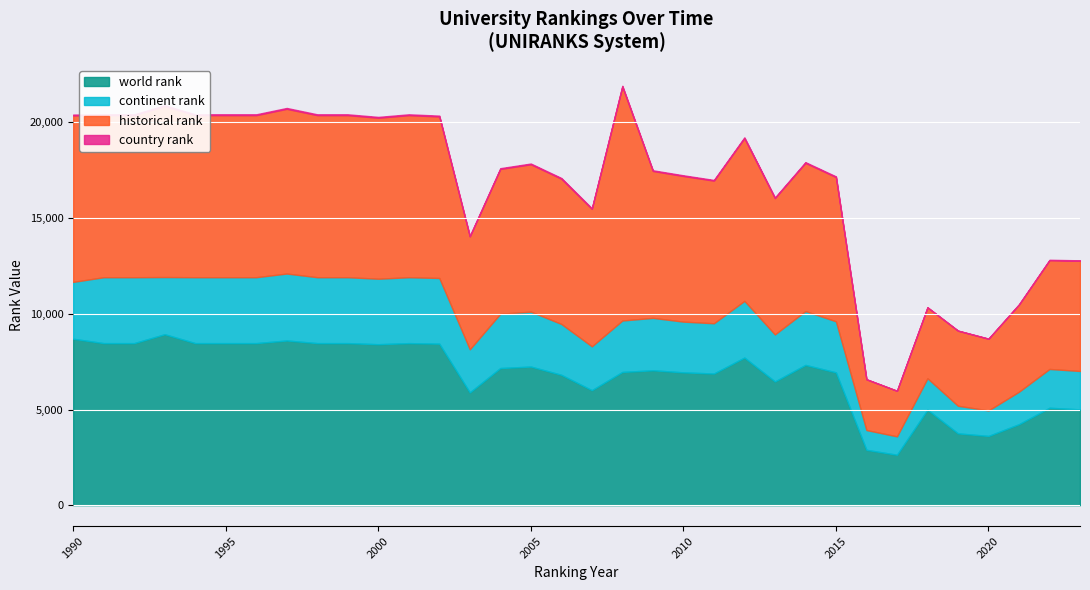

What is the minimum value for world rank?

2635